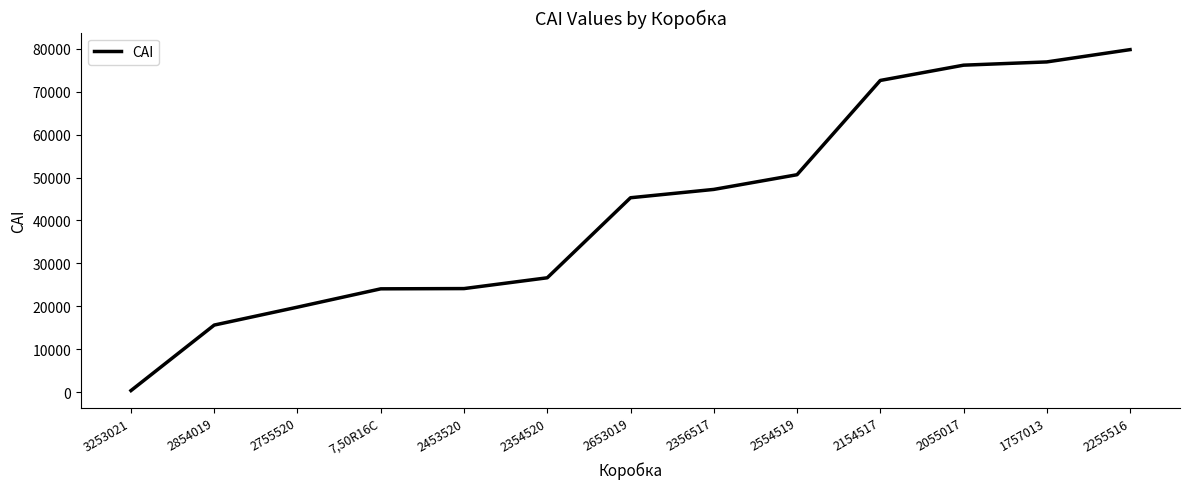

The value at 1757013 is 28464. True or false?

False